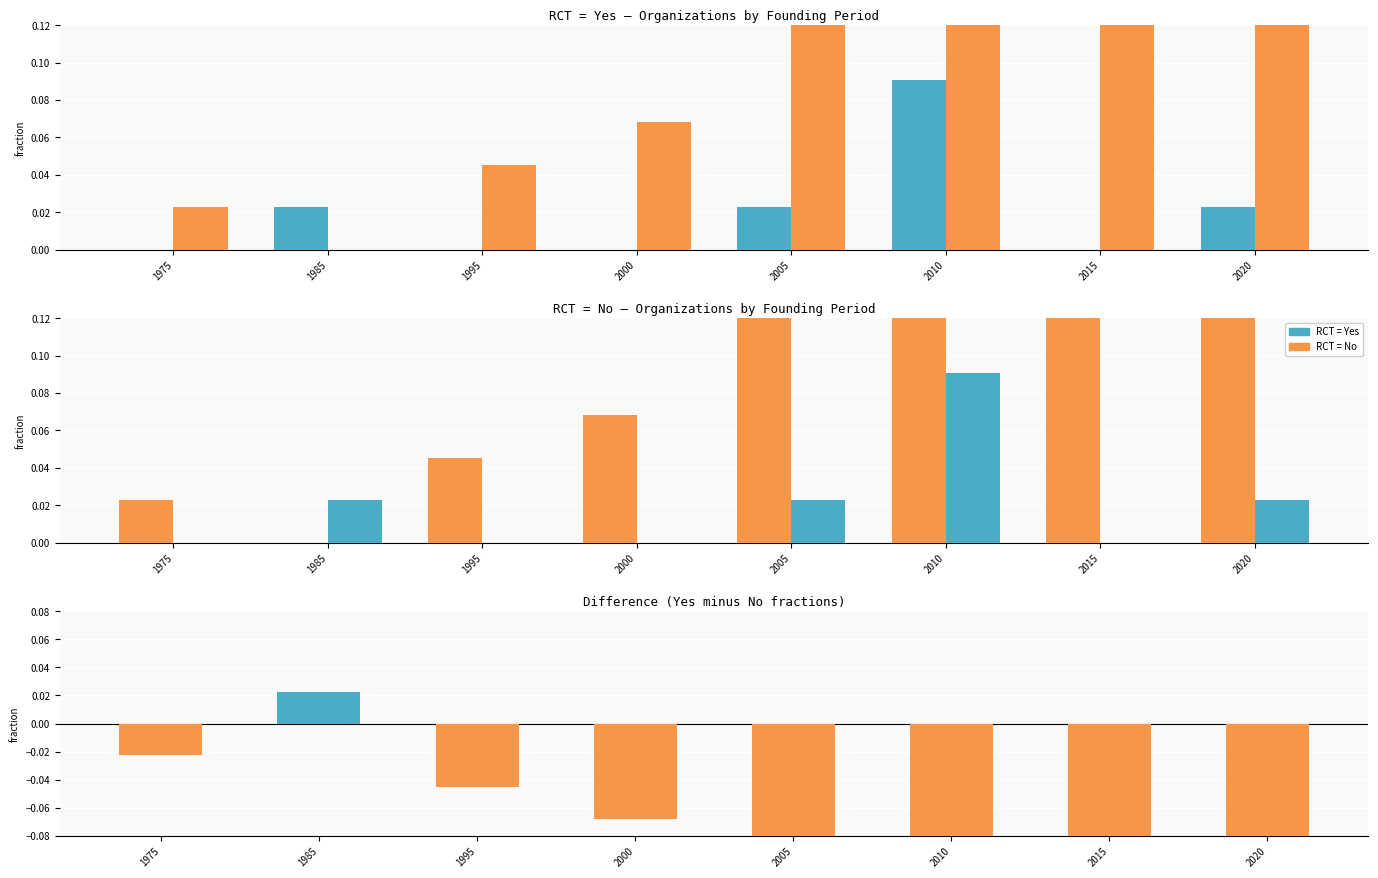

Does the chart contain stacked bars?

No